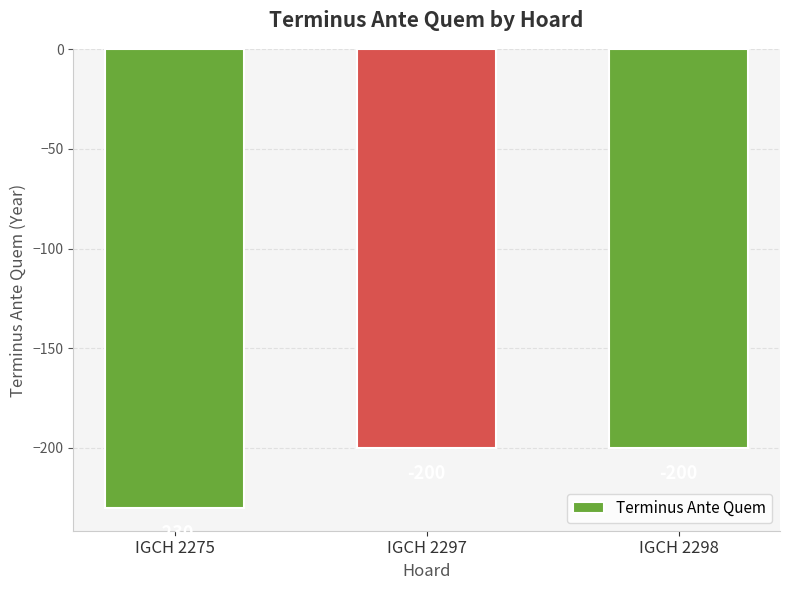

How many data points are less than -200?

1